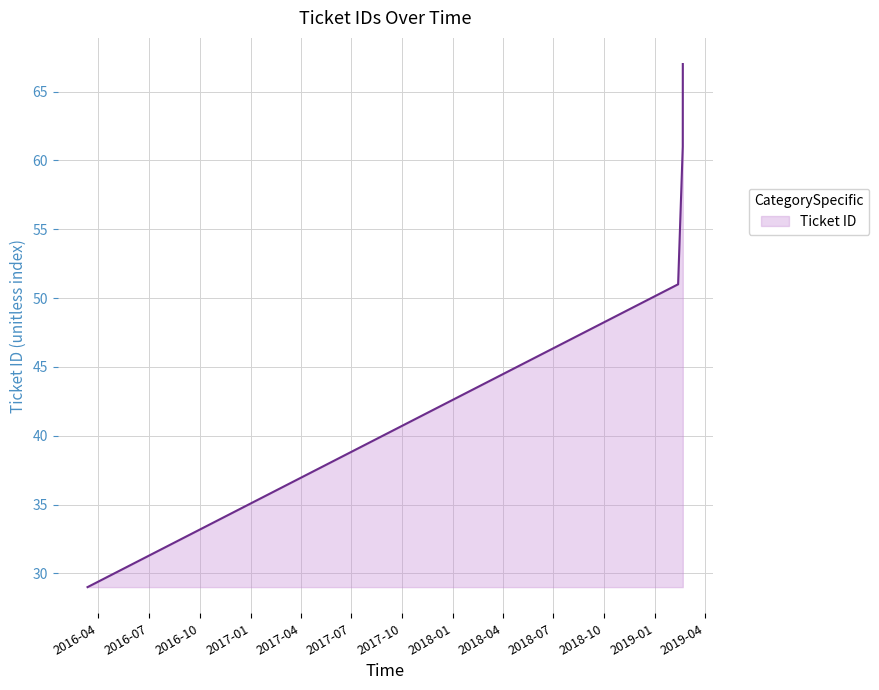

Count the number of categories in the chart.

4